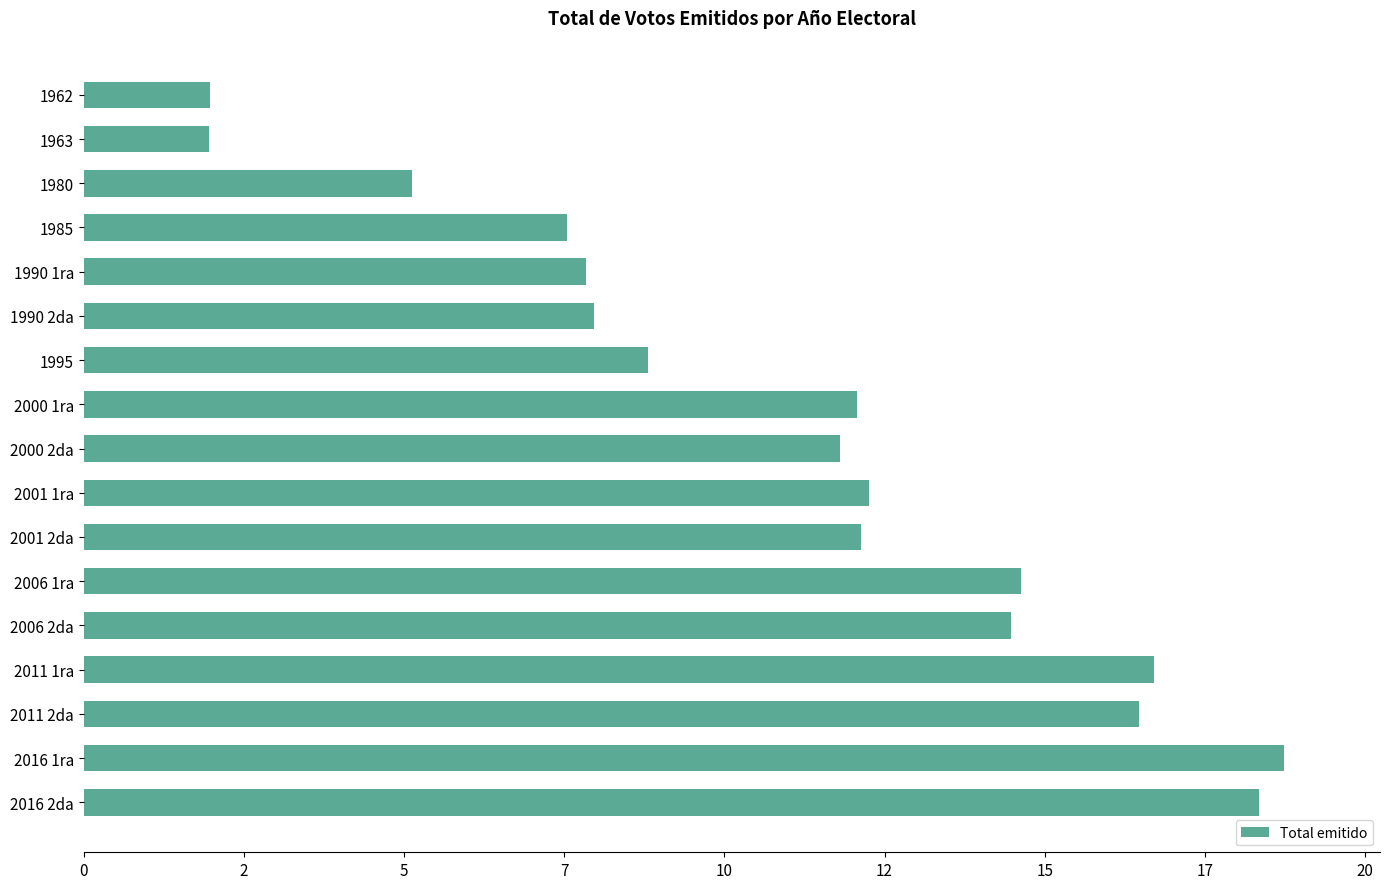

Does the chart contain any negative values?

No